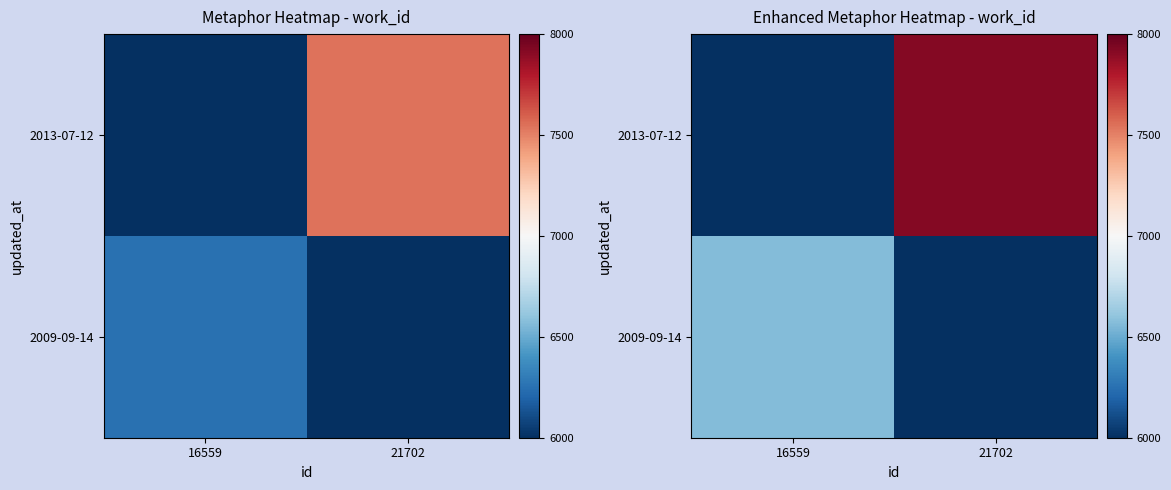

Count the number of categories in the chart.

2